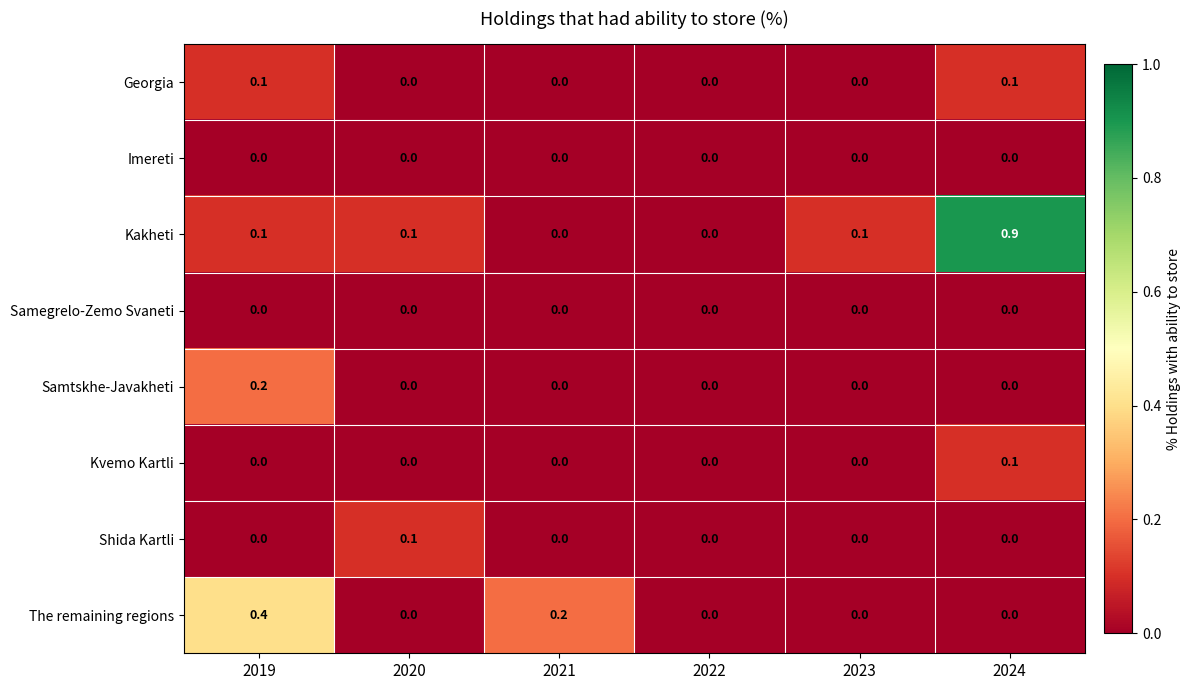

Which series has the largest total across all categories?

Kakheti